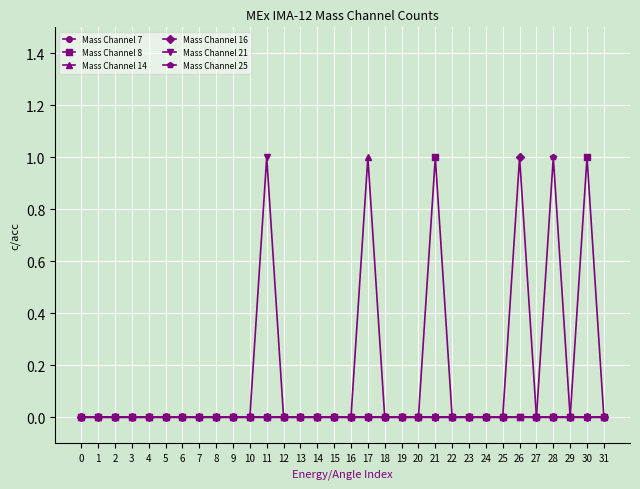

Reading left to right, extract all data points from this chart.

Mass Channel 7: 0=0	1=0	2=0	3=0	4=0	5=0	6=0	7=0	8=0	9=0	10=0	11=0	12=0	13=0	14=0	15=0	16=0	17=0	18=0	19=0	20=0	21=0	22=0	23=0	24=0	25=0	26=0	27=0	28=0	29=0	30=0	31=0
Mass Channel 8: 0=0	1=0	2=0	3=0	4=0	5=0	6=0	7=0	8=0	9=0	10=0	11=0	12=0	13=0	14=0	15=0	16=0	17=0	18=0	19=0	20=0	21=1	22=0	23=0	24=0	25=0	26=0	27=0	28=0	29=0	30=1	31=0
Mass Channel 14: 0=0	1=0	2=0	3=0	4=0	5=0	6=0	7=0	8=0	9=0	10=0	11=0	12=0	13=0	14=0	15=0	16=0	17=1	18=0	19=0	20=0	21=0	22=0	23=0	24=0	25=0	26=0	27=0	28=0	29=0	30=0	31=0
Mass Channel 16: 0=0	1=0	2=0	3=0	4=0	5=0	6=0	7=0	8=0	9=0	10=0	11=0	12=0	13=0	14=0	15=0	16=0	17=0	18=0	19=0	20=0	21=0	22=0	23=0	24=0	25=0	26=1	27=0	28=0	29=0	30=0	31=0
Mass Channel 21: 0=0	1=0	2=0	3=0	4=0	5=0	6=0	7=0	8=0	9=0	10=0	11=1	12=0	13=0	14=0	15=0	16=0	17=0	18=0	19=0	20=0	21=0	22=0	23=0	24=0	25=0	26=0	27=0	28=0	29=0	30=0	31=0
Mass Channel 25: 0=0	1=0	2=0	3=0	4=0	5=0	6=0	7=0	8=0	9=0	10=0	11=0	12=0	13=0	14=0	15=0	16=0	17=0	18=0	19=0	20=0	21=0	22=0	23=0	24=0	25=0	26=0	27=0	28=1	29=0	30=0	31=0